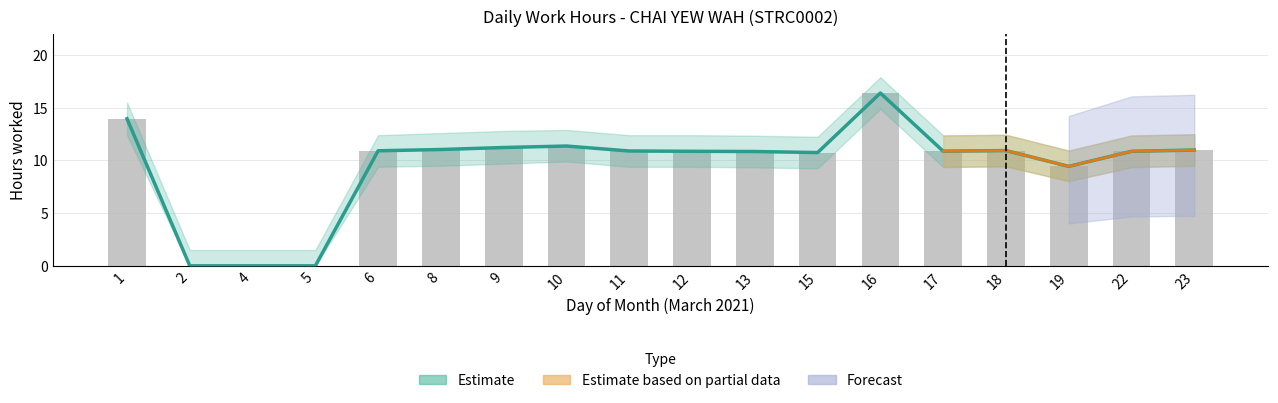

What is the value of the Estimate bar at the 9th from the left?

10.9